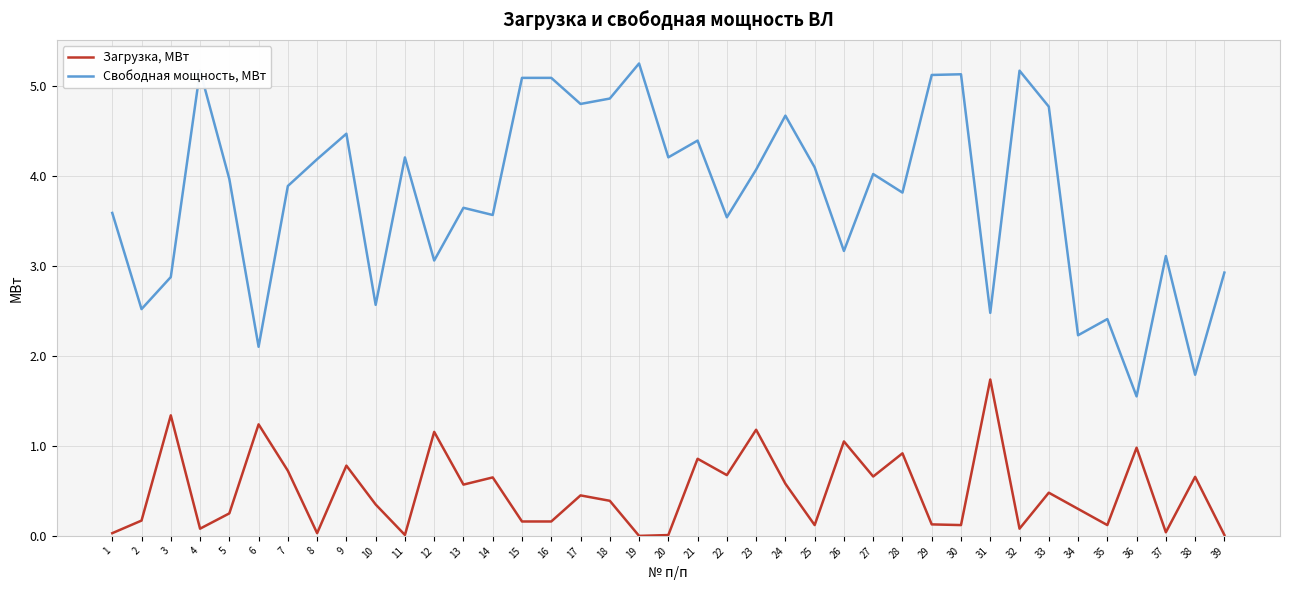

At which category does the chart reach its peak across all series?

19